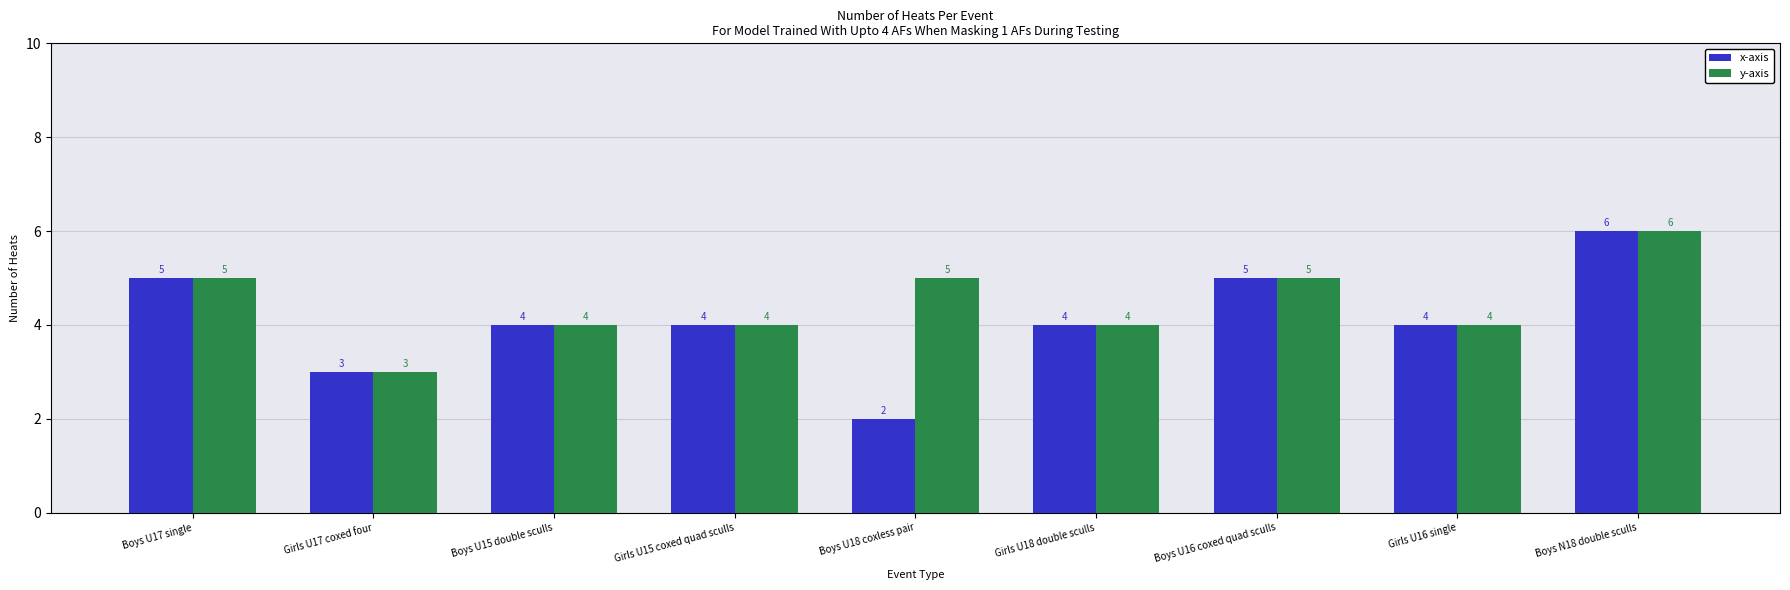

At which category does the chart reach its peak across all series?

Boys N18 double sculls